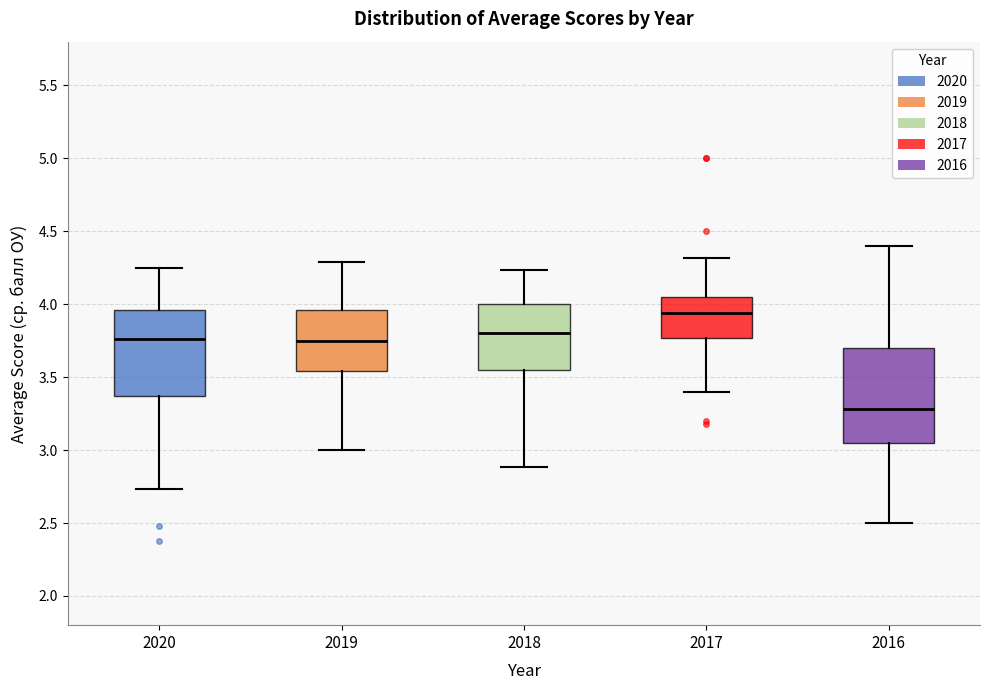

Which box is the tallest, from its lower edge to its upper edge?

2016